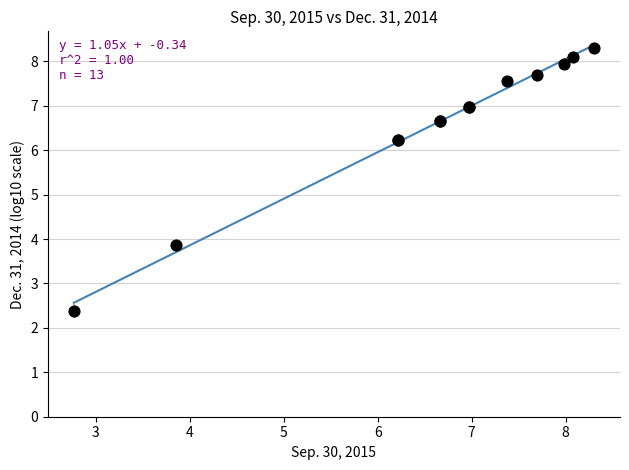

What Y value in the scatter plot is closest to 5?

3.9